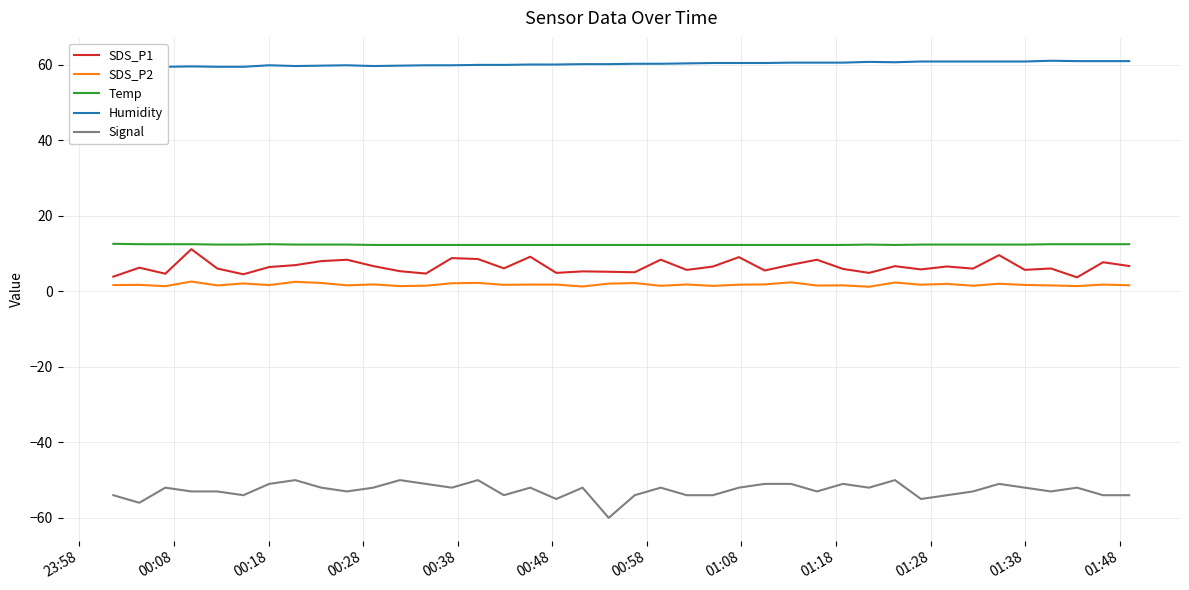

Is this an area chart (filled region under the line)?

No